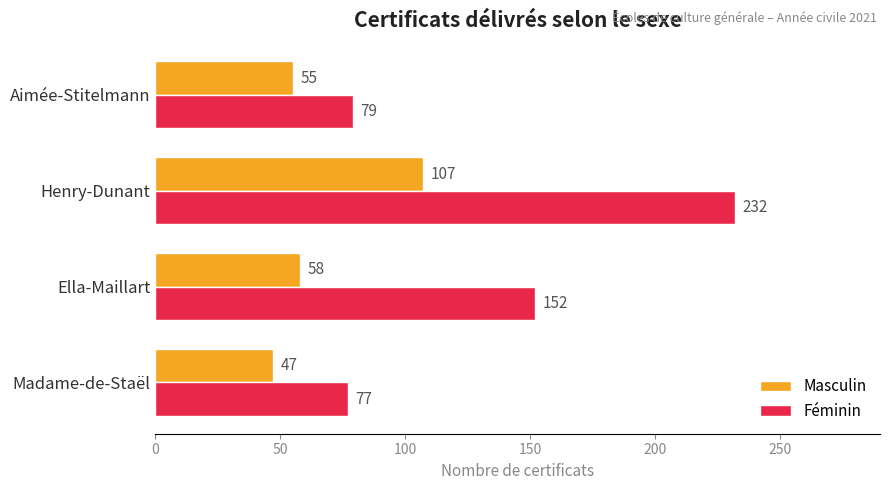

Where is Masculin nearest to the value 77?

Ella-Maillart